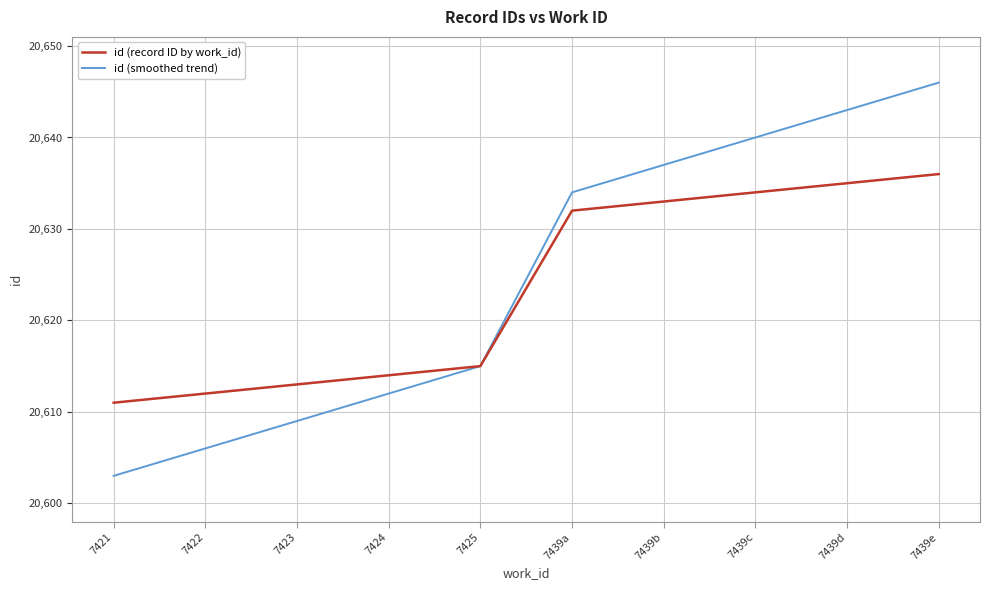

What position from the left is 7424?

4